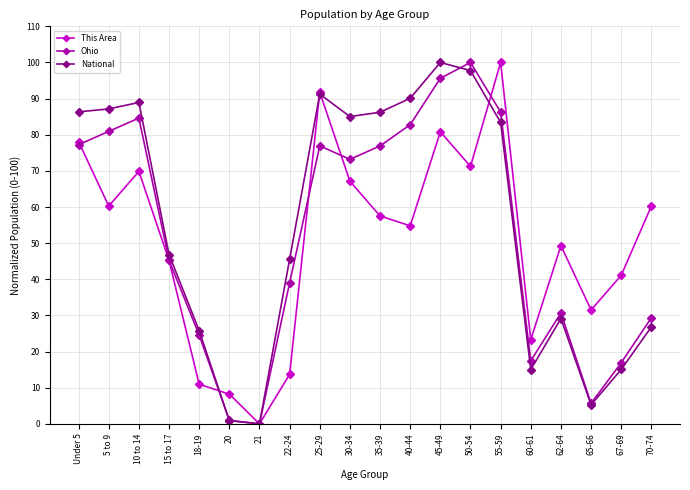

True or false: This Area has a value of 23.1 at 35-39.

False